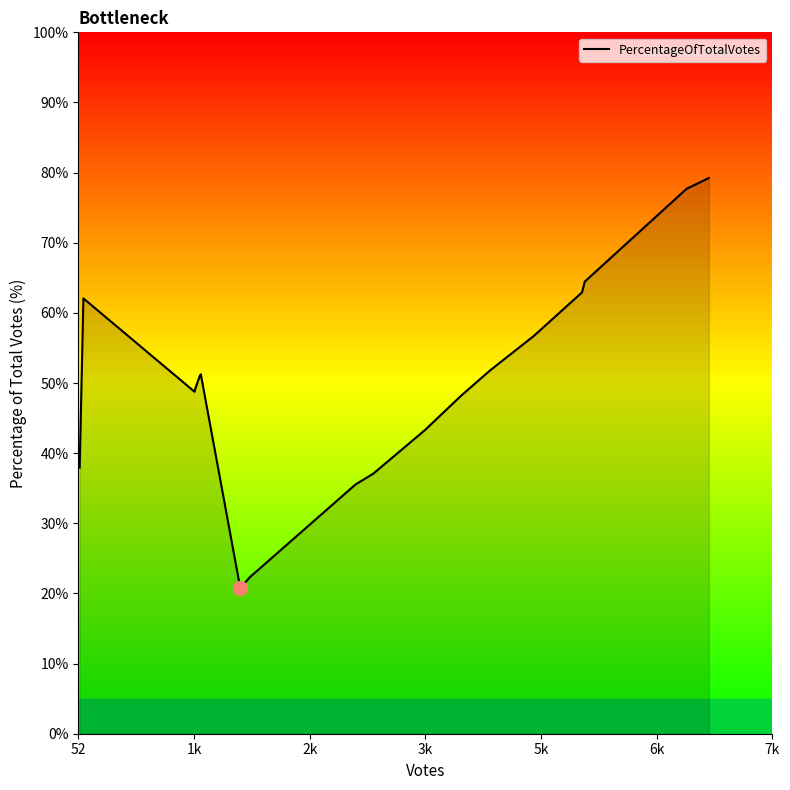

What is the difference between the maximum and minimum values?

58.5